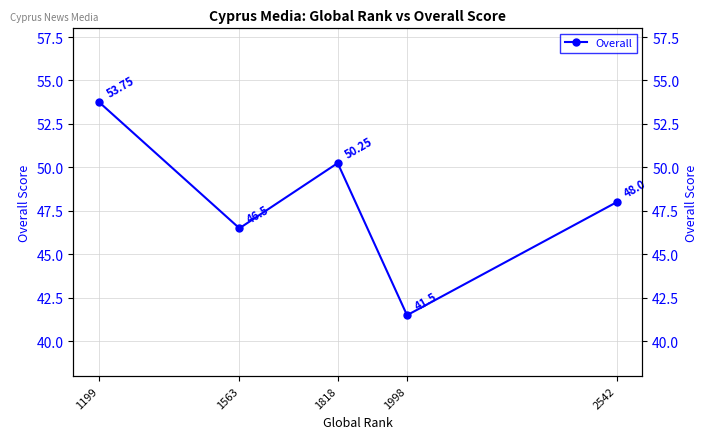

Where is the first local maximum?

1818